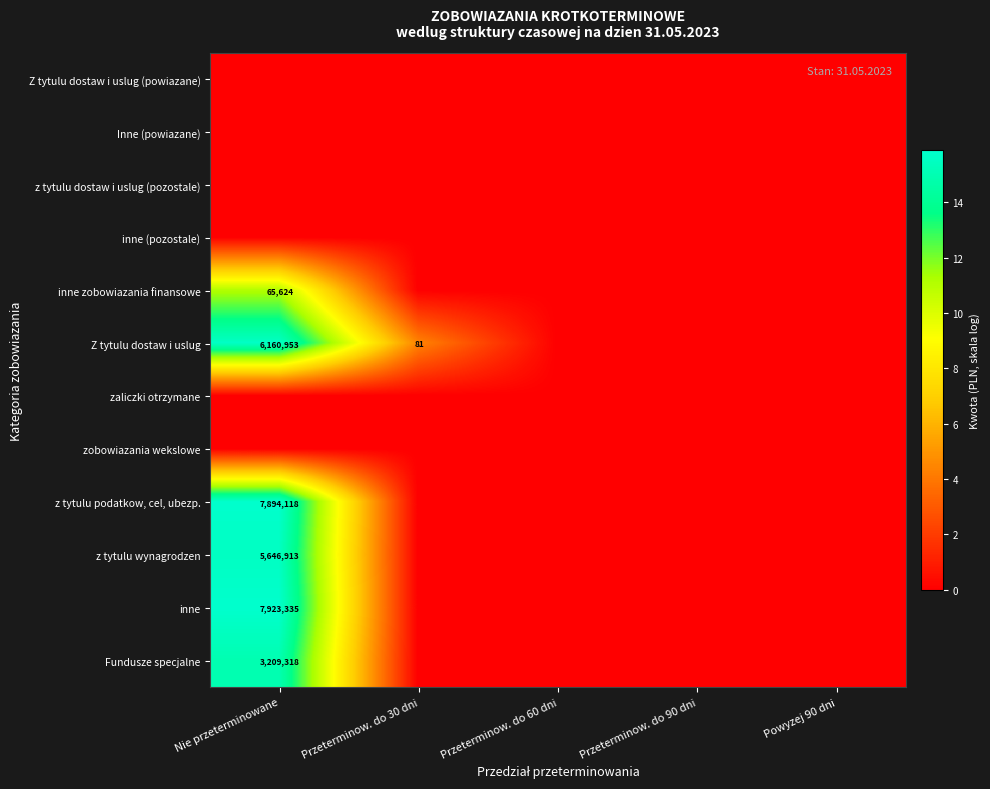

What is the spread (max minus min) of values at Przeterminow. do 30 dni?

4.4